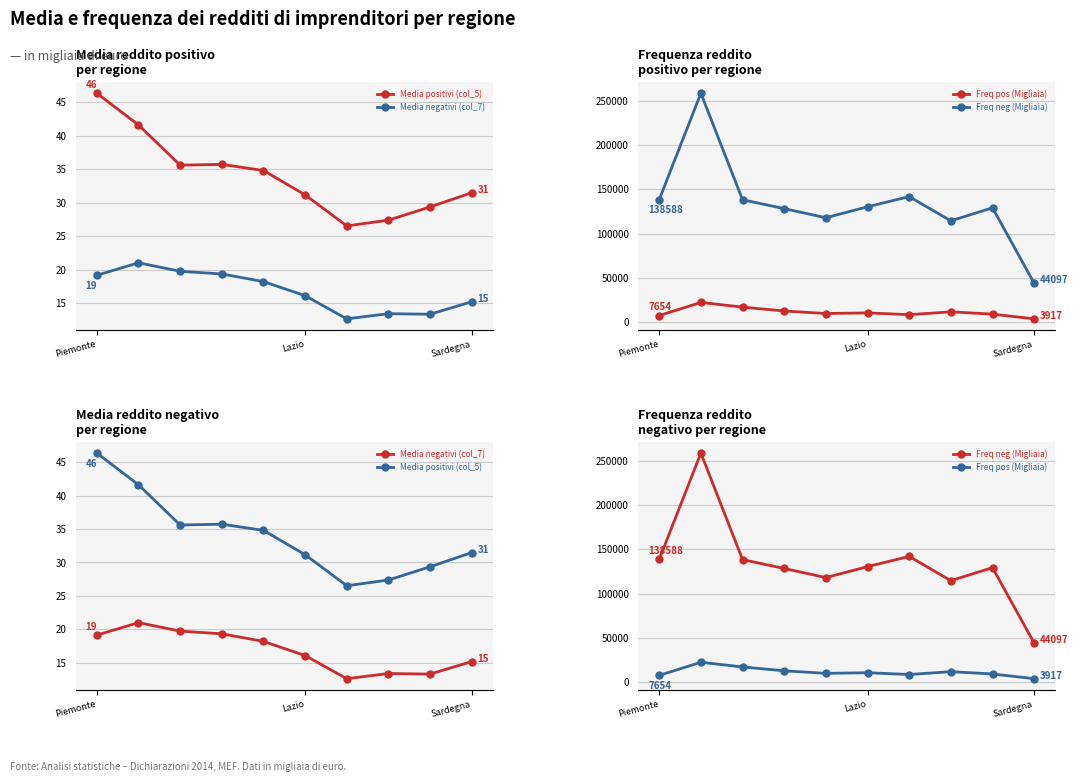

What is the difference between the maximum and second lowest values in the Media negativi (col_7) series?

7.7